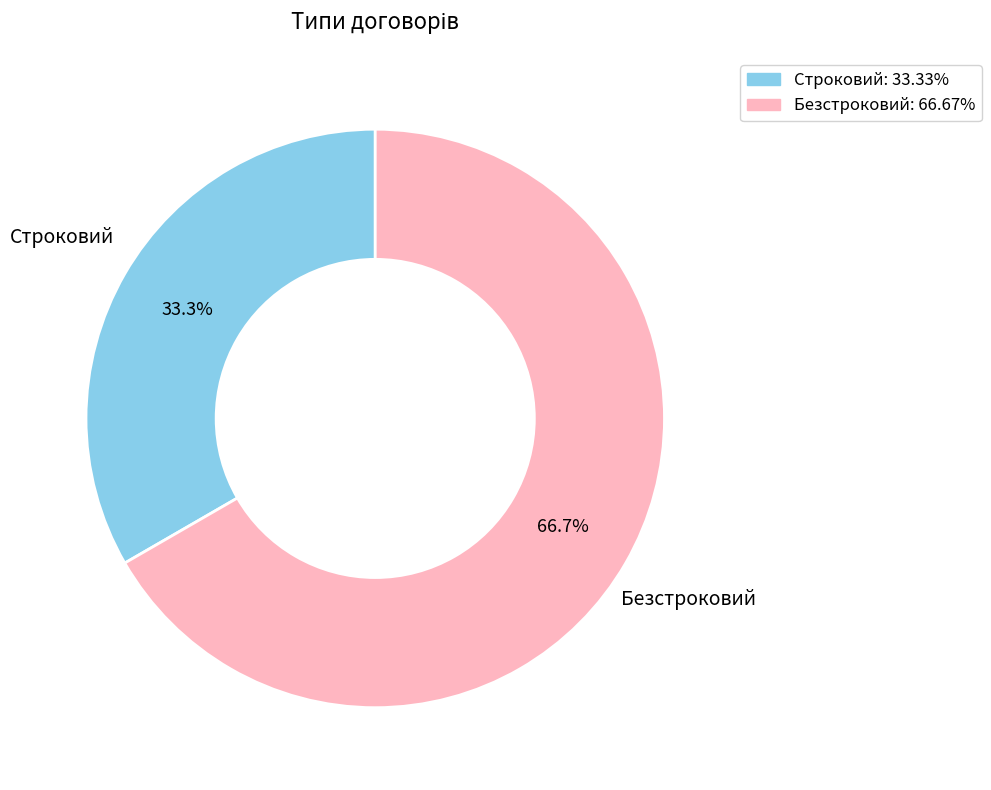

Combined, do Строковий and Безстроковий account for over 50%?

Yes